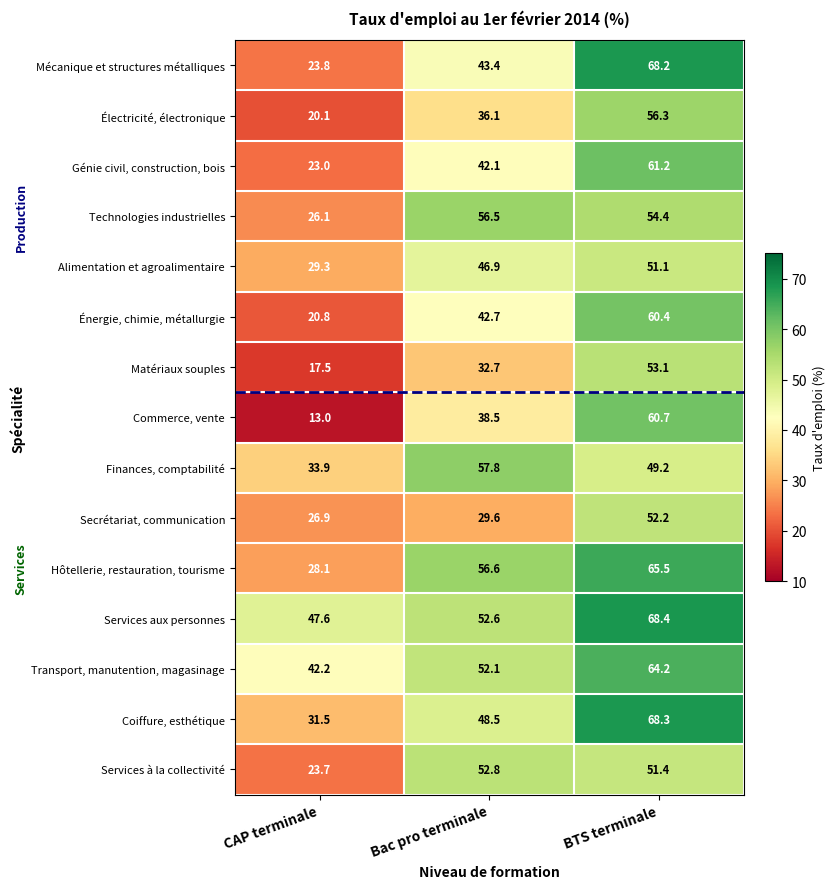

List the labels in order of Commerce, vente value, smallest first.

CAP terminale, Bac pro terminale, BTS terminale